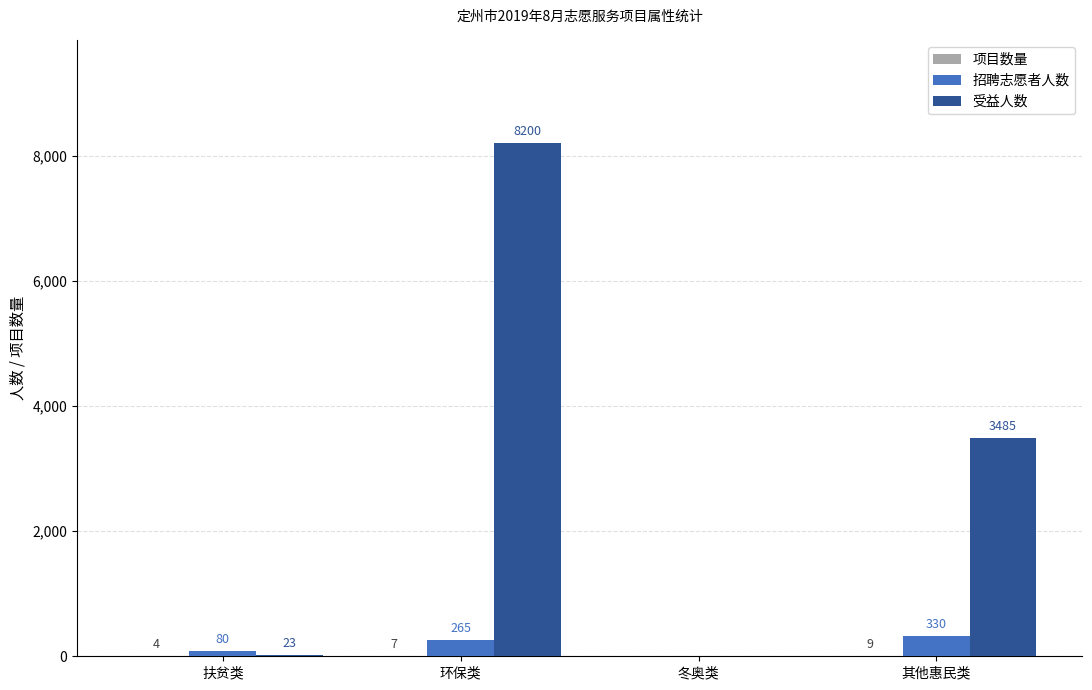

Between 扶贫类 and 冬奥类, which series saw the biggest shift?

招聘志愿者人数